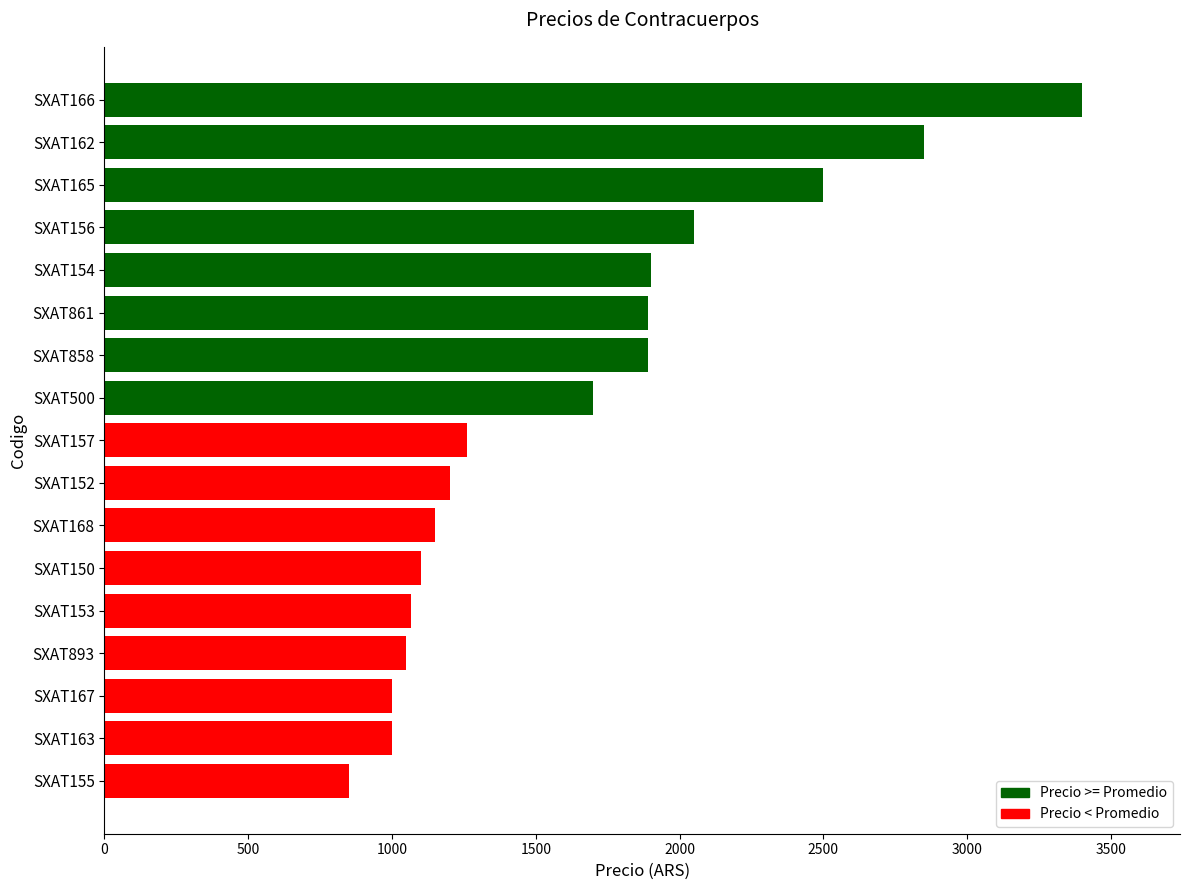

How many bars are there in total?

17